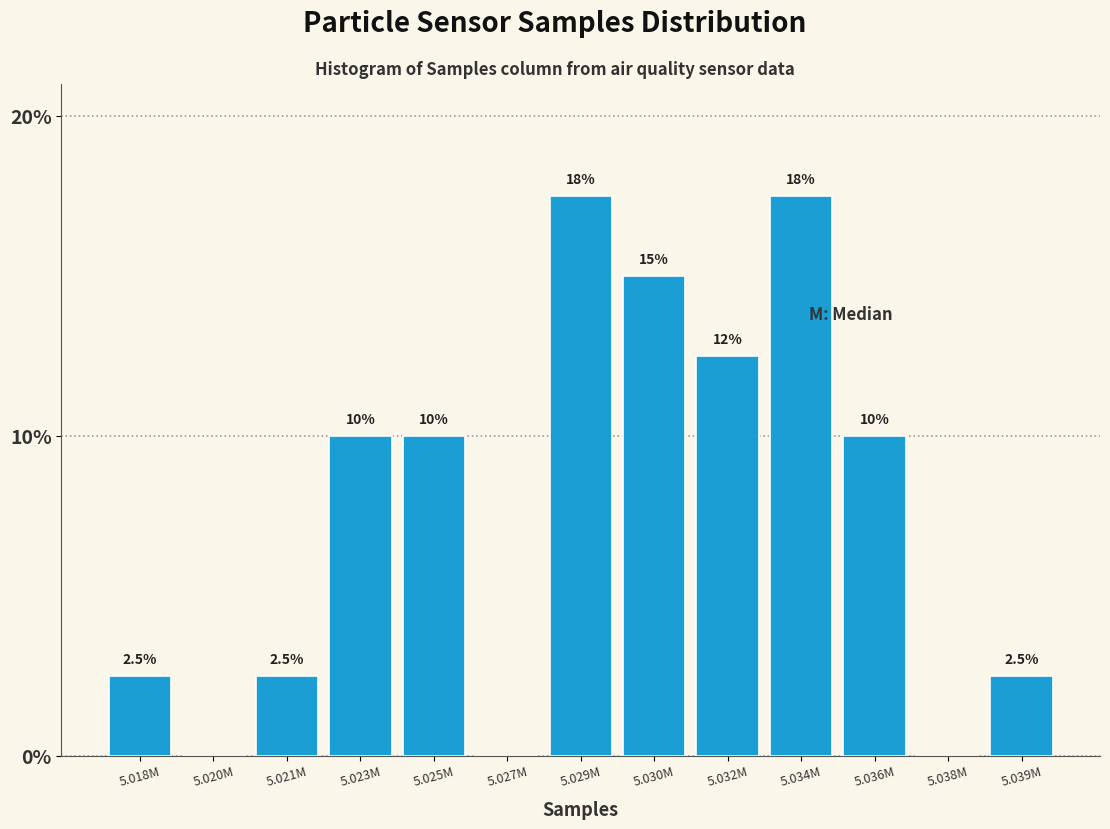

Reading left to right, what are all the values shown in this chart?

5.018M=2.5	5.020M=0.0	5.021M=2.5	5.023M=10.0	5.025M=10.0	5.027M=0.0	5.029M=17.5	5.030M=15.0	5.032M=12.5	5.034M=17.5	5.036M=10.0	5.038M=0.0	5.039M=2.5